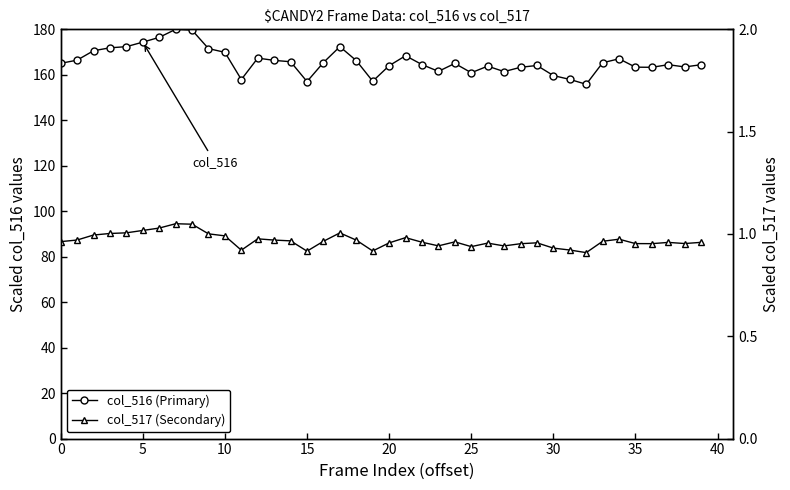

True or false: col_516 (Primary) and col_517 (Secondary) cross at least once.

False